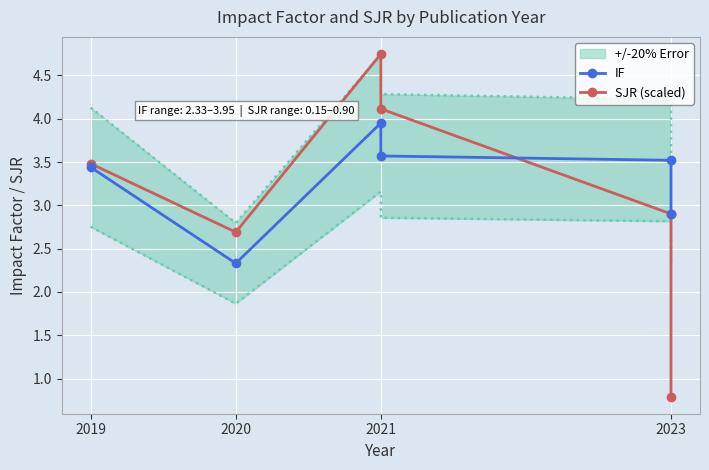

How many lines are shown in the chart?

2